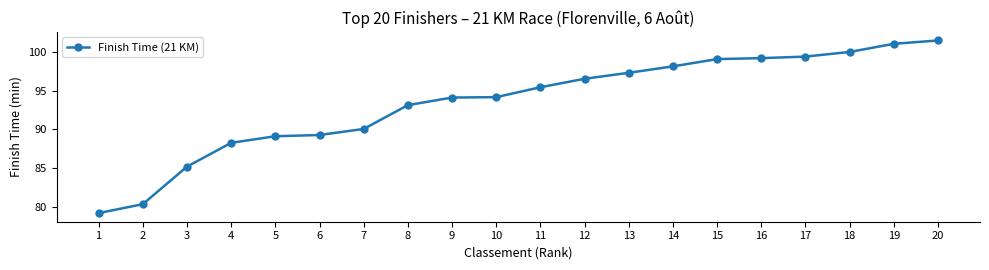

What is the value of the 1st point from the left?

79.2